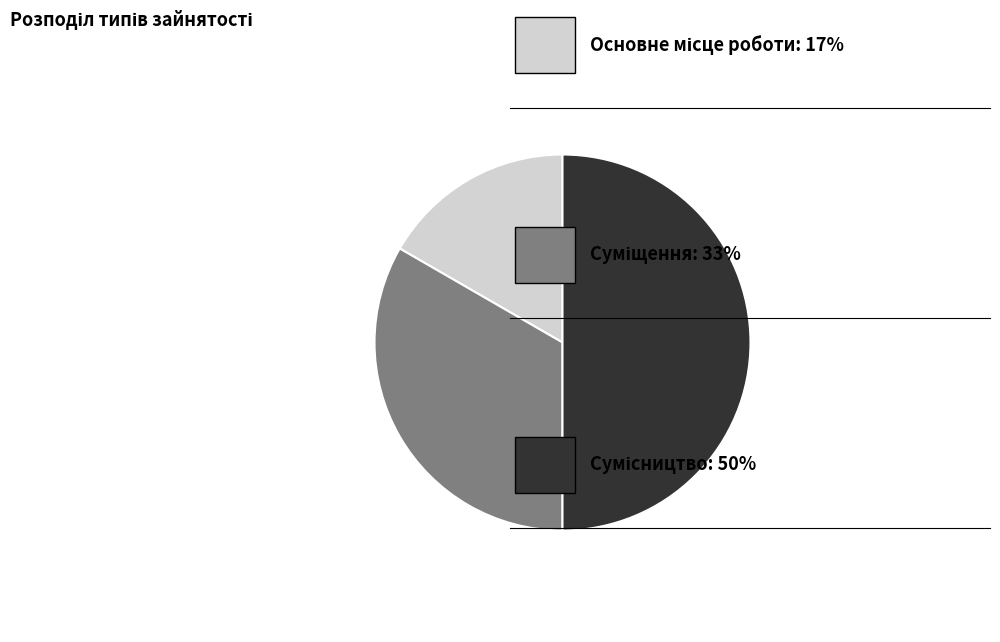

Is there a majority slice in this chart?

No